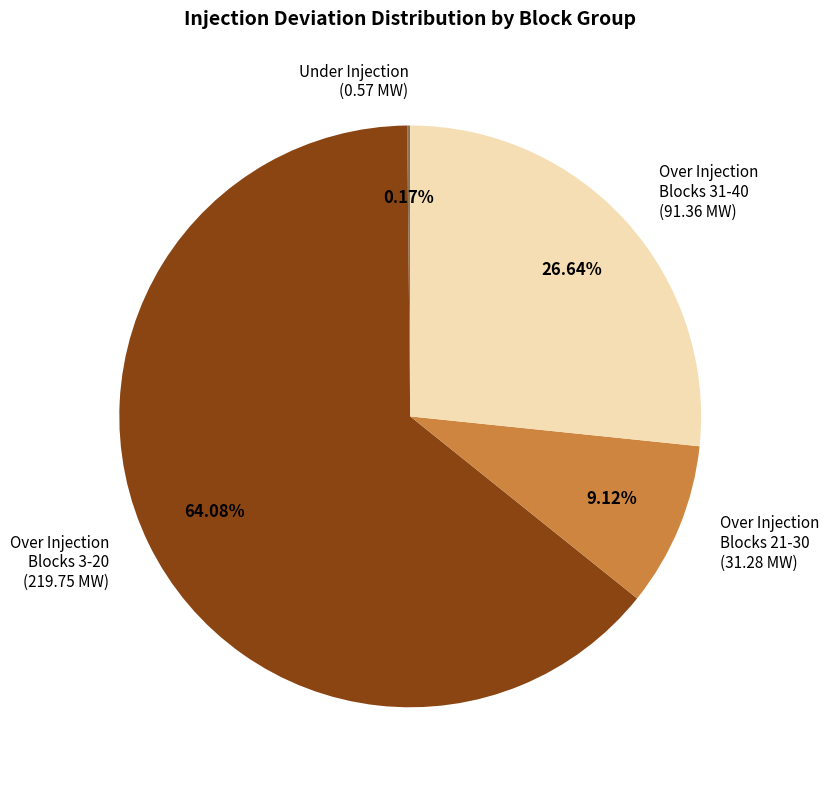

Is there a majority slice in this chart?

Yes